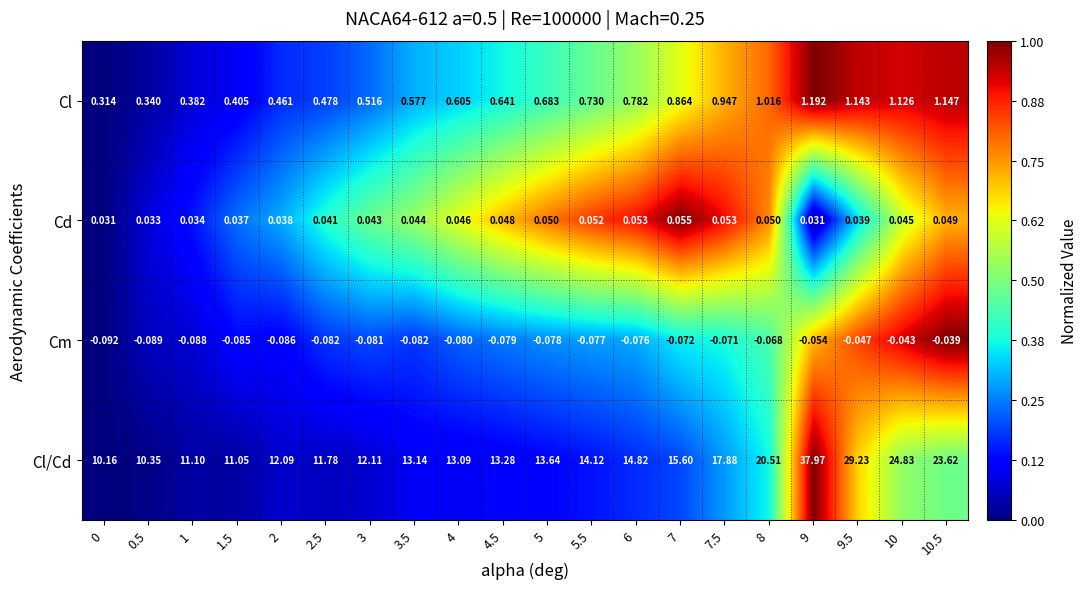

At which category is the sum across all series the highest?

9